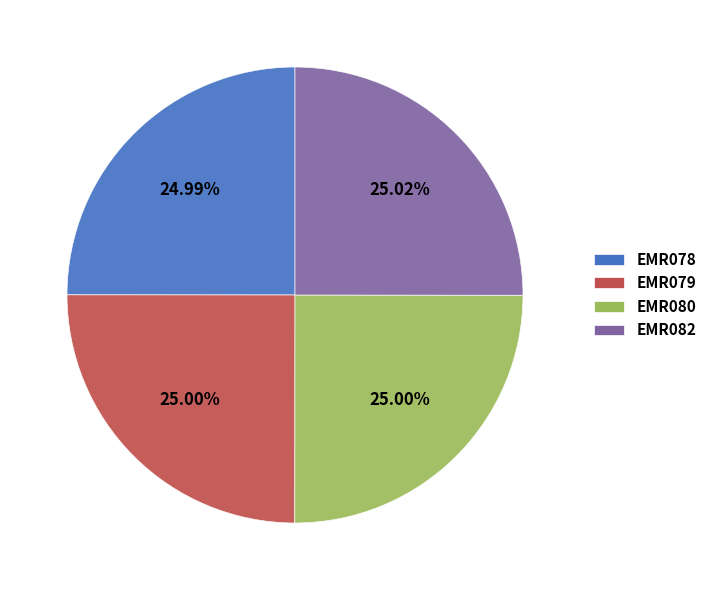

Is it true that EMR079 is 18% of the pie?

False